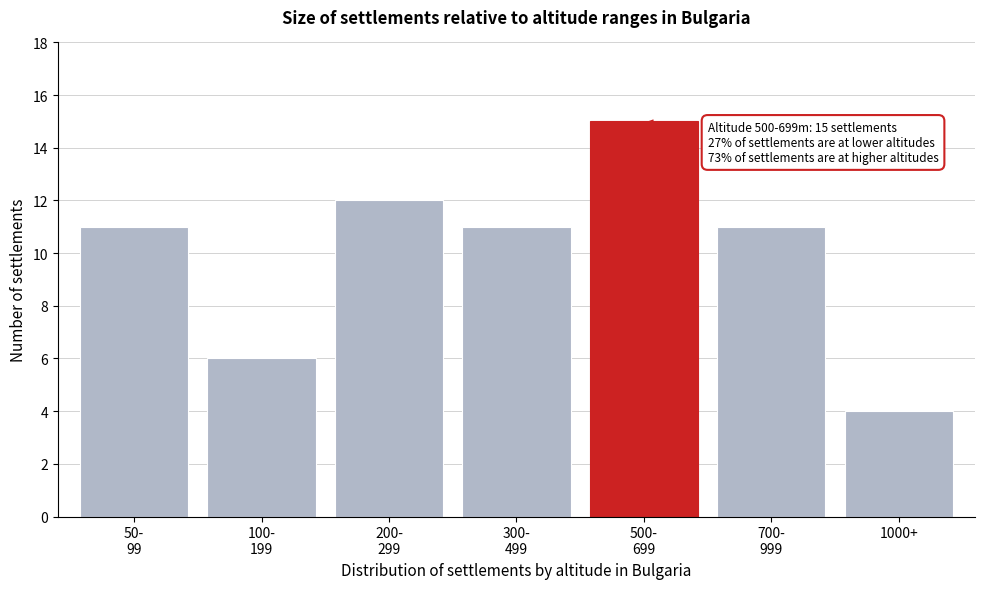

Reading left to right, transcribe all the data shown in this chart.

11	6	12	11	15	11	4